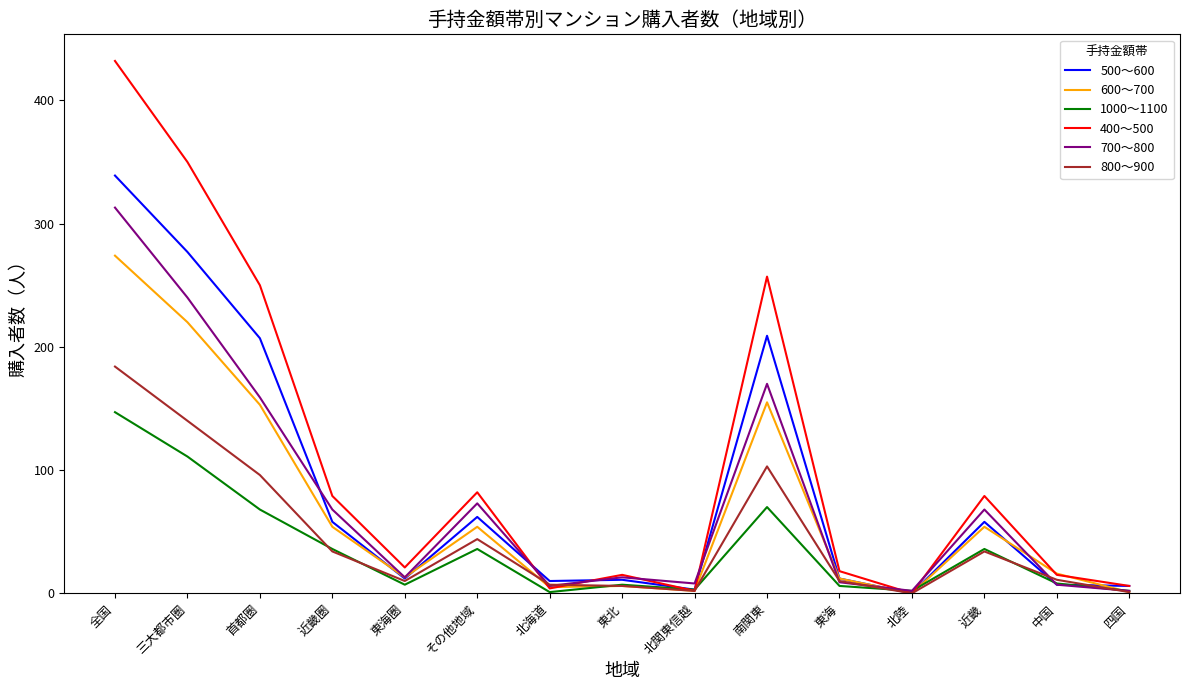

True or false: 600～700 has more than 2 points higher than both neighbors.

True